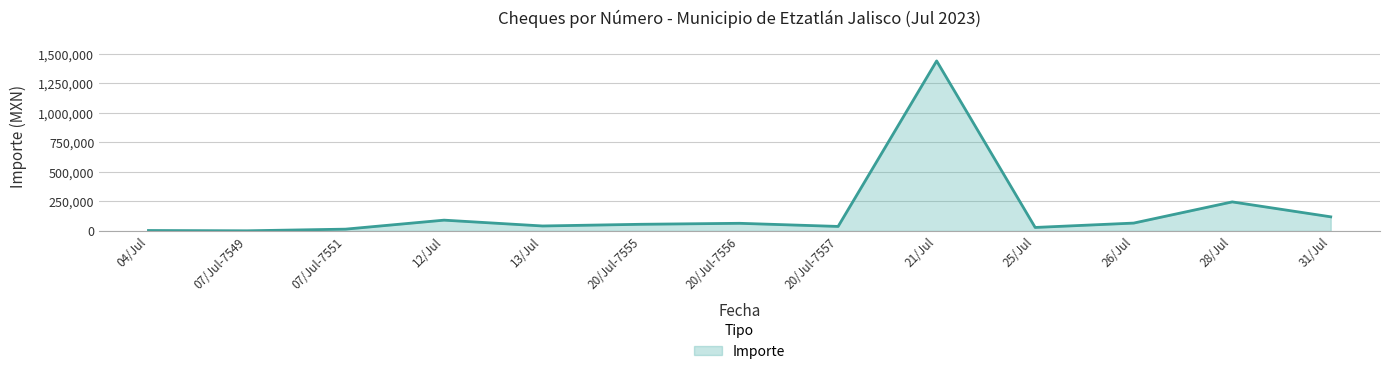

At which label does the data first exceed 56800?

12/Jul